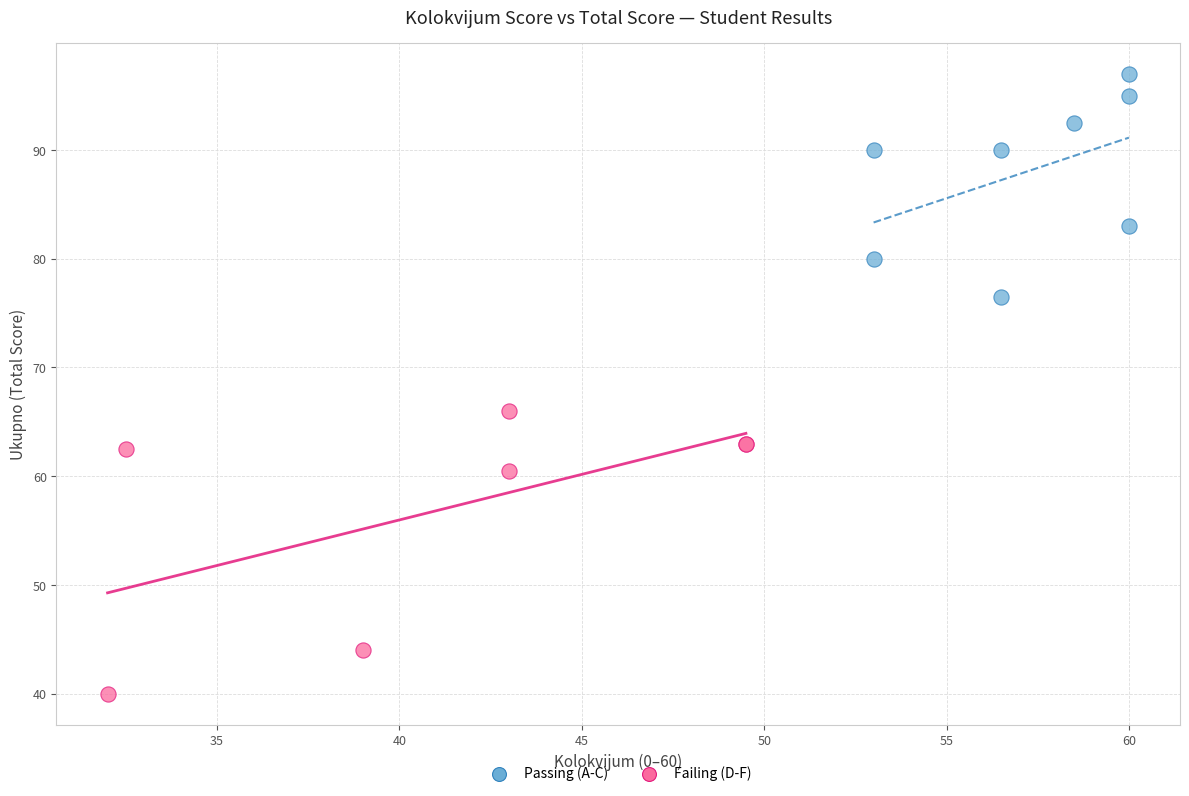

Which series has the widest spread of Y values?

Failing (D-F)